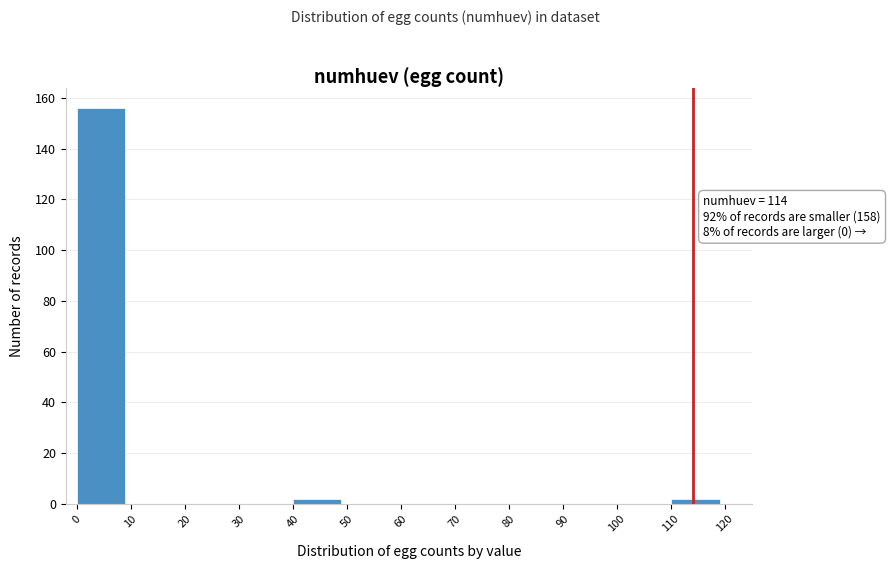

Which range on the x-axis has the tallest bar?

0 to 10